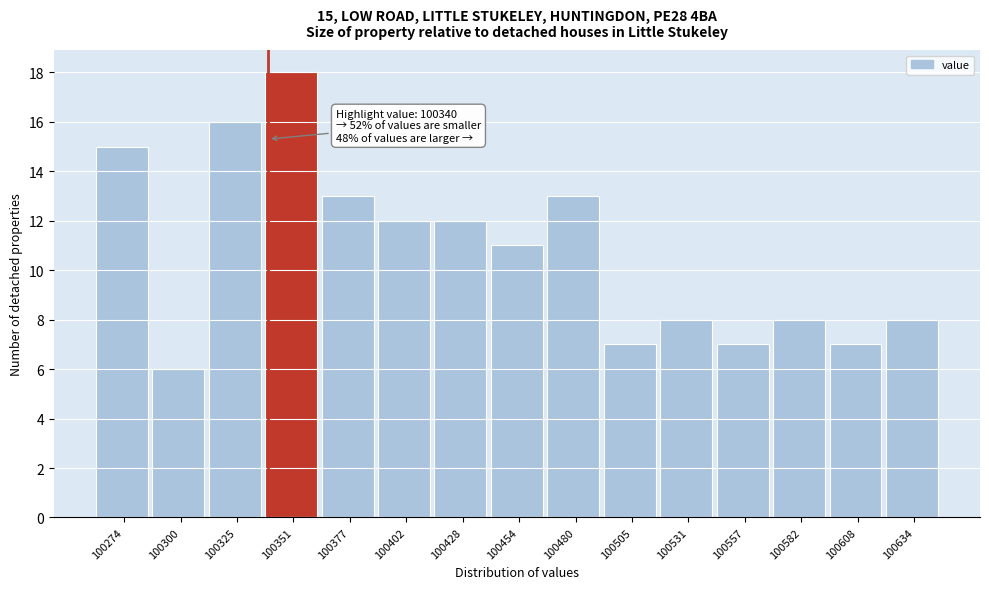

Which range on the x-axis has the tallest bar?

100340 to 100365